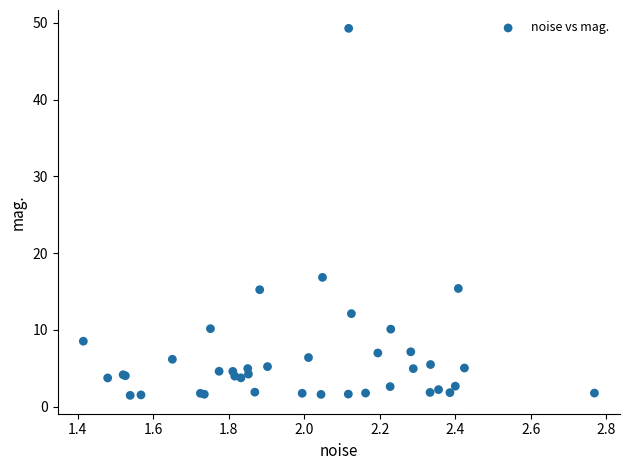

What Y value in the scatter plot is closest to 25?

16.8